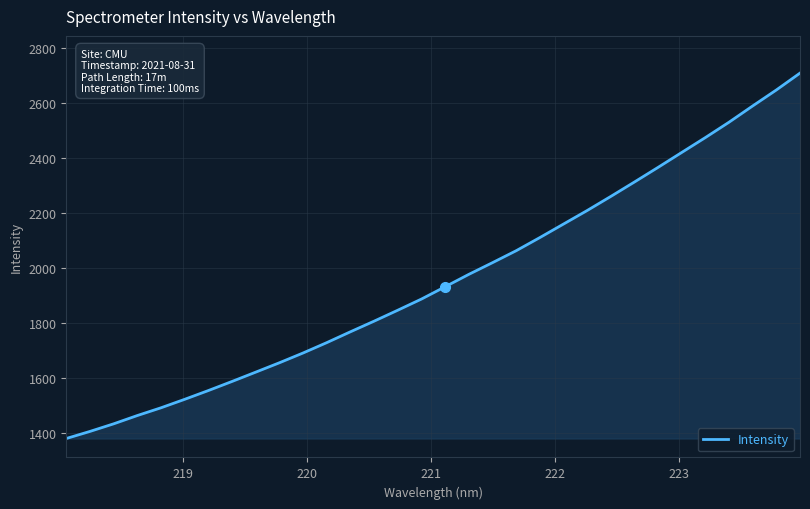

What is the average value?

1957.1